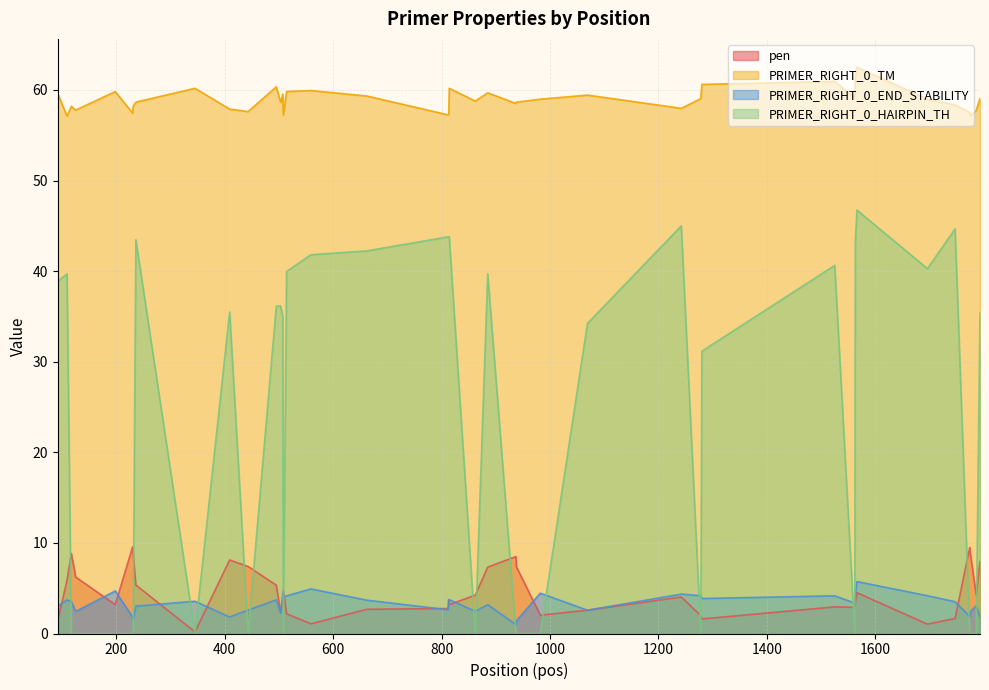

What is the average value of the pen series?

4.6